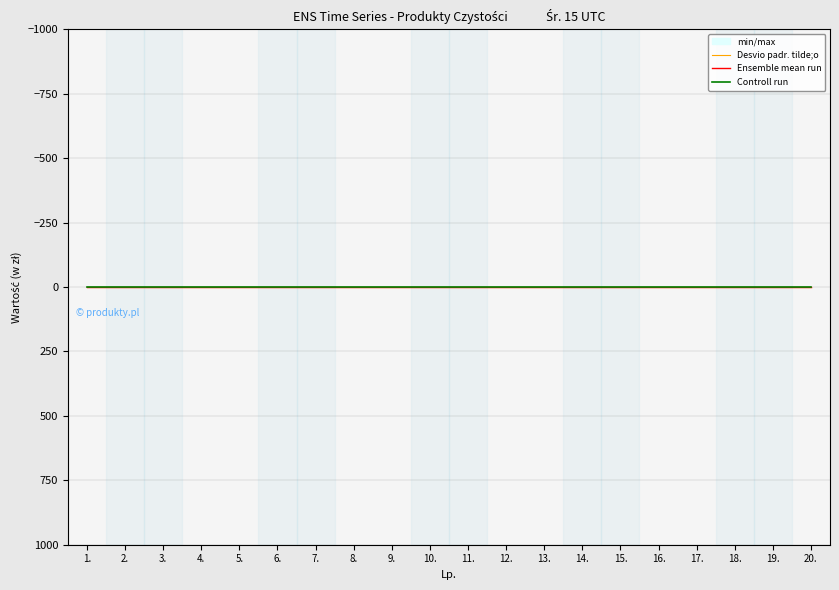

How many lines are shown in the chart?

4